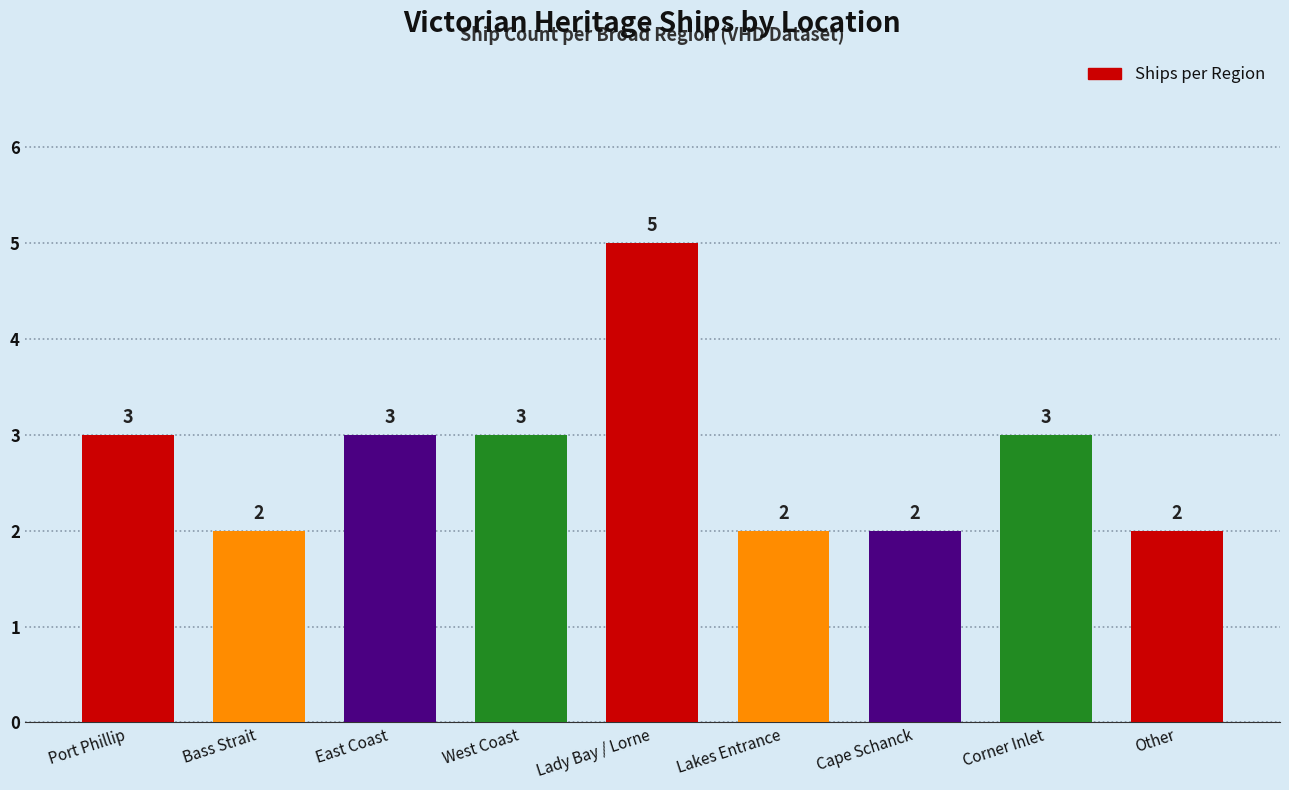

What is the ratio of the value at Bass Strait to the value at Lady Bay / Lorne?

0.4